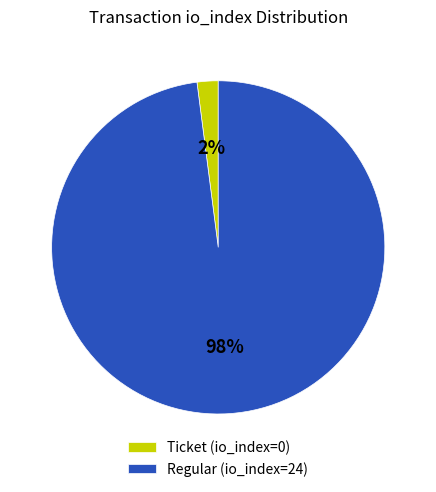

Rank the categories by value from highest to lowest.

Regular (io_index=24), Ticket (io_index=0)